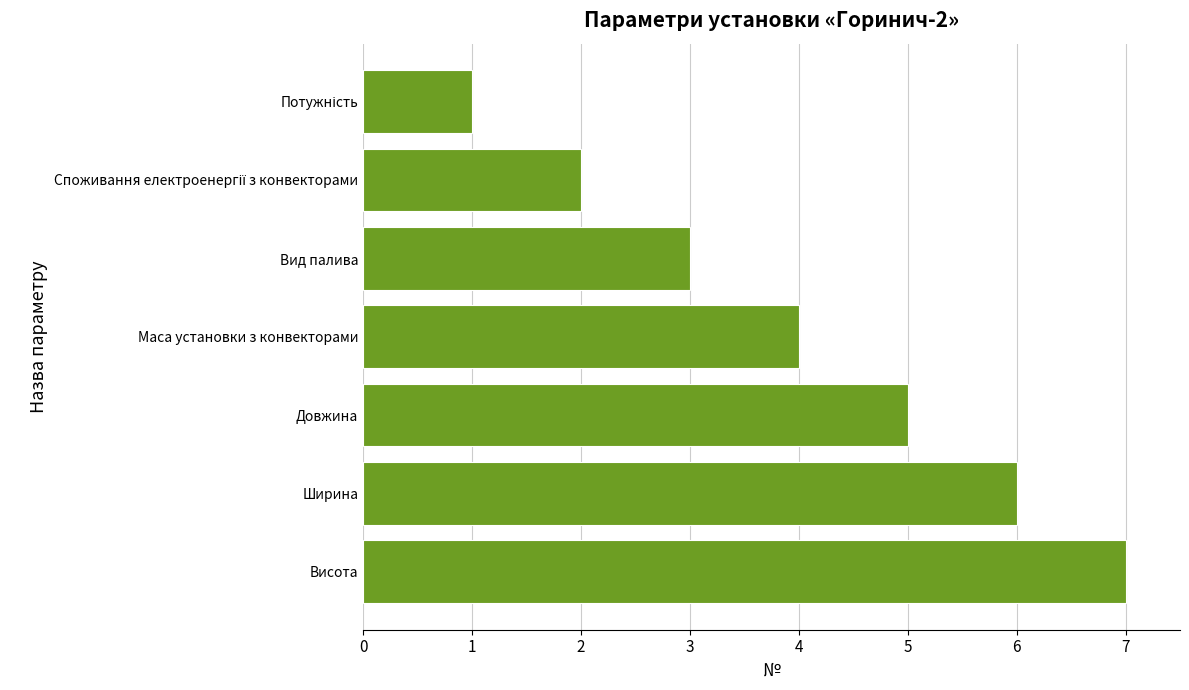

Which has a higher value, Довжина or Висота?

Висота